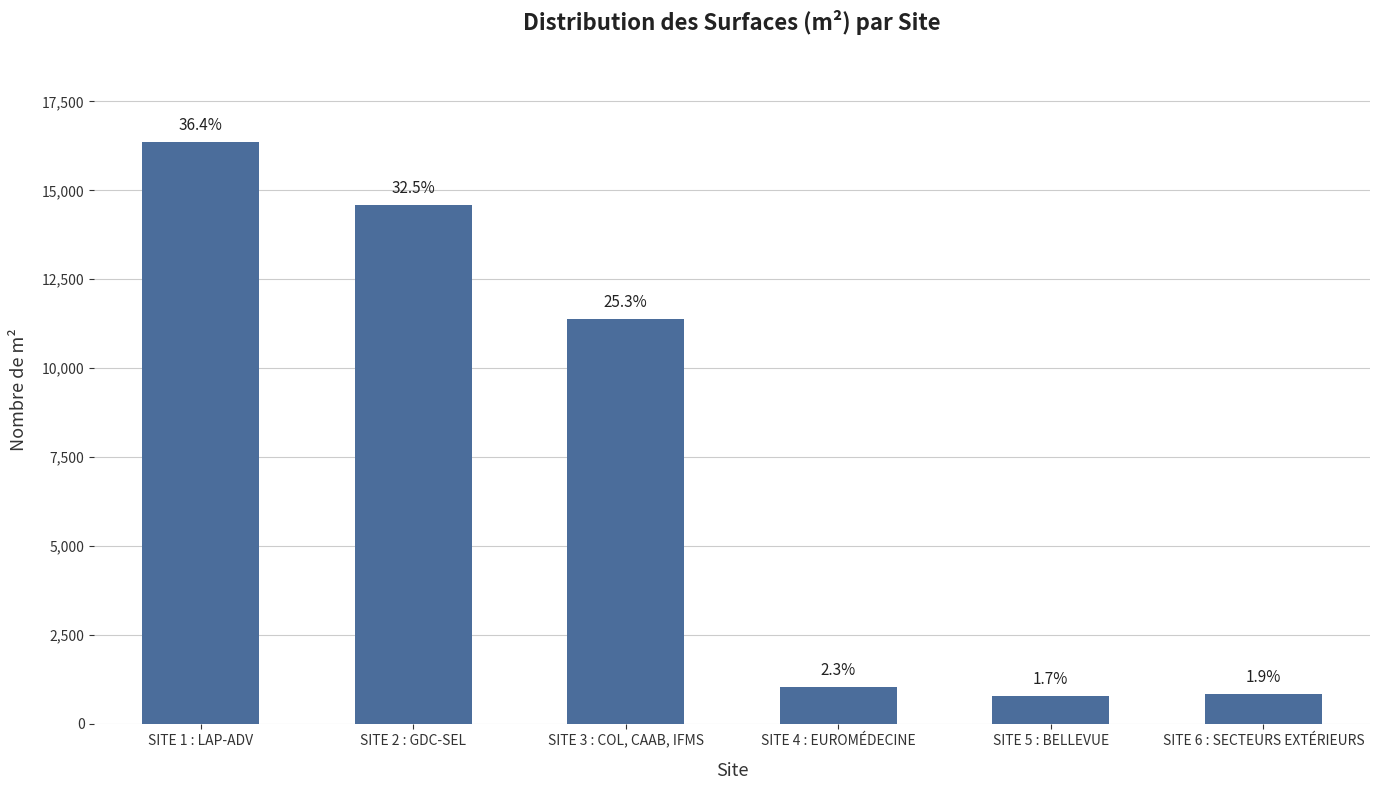

How many bars are there in total?

6